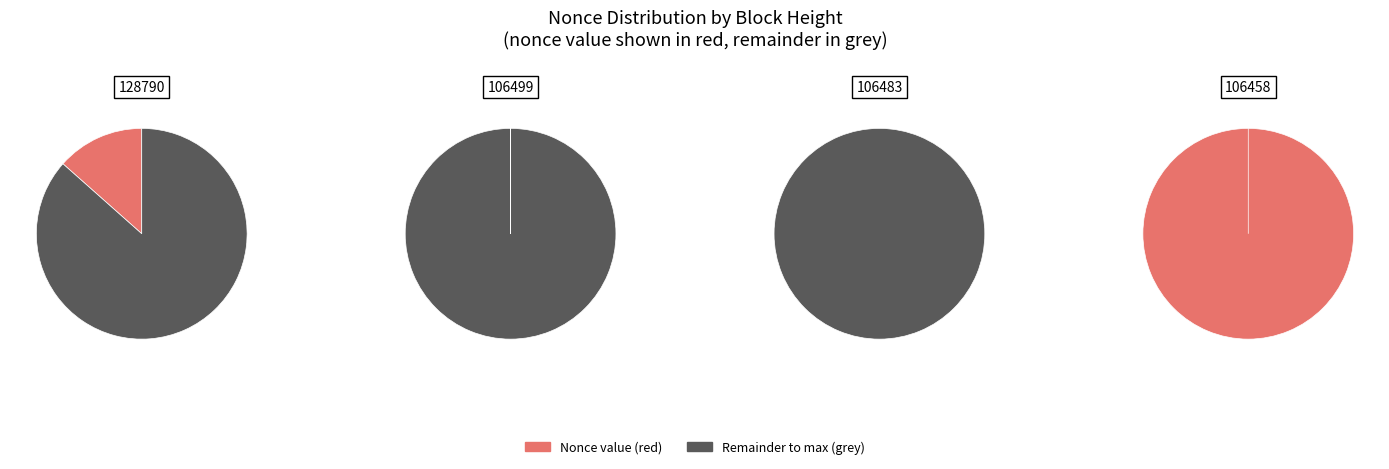

Does 106499 account for over 50% of the chart?

No